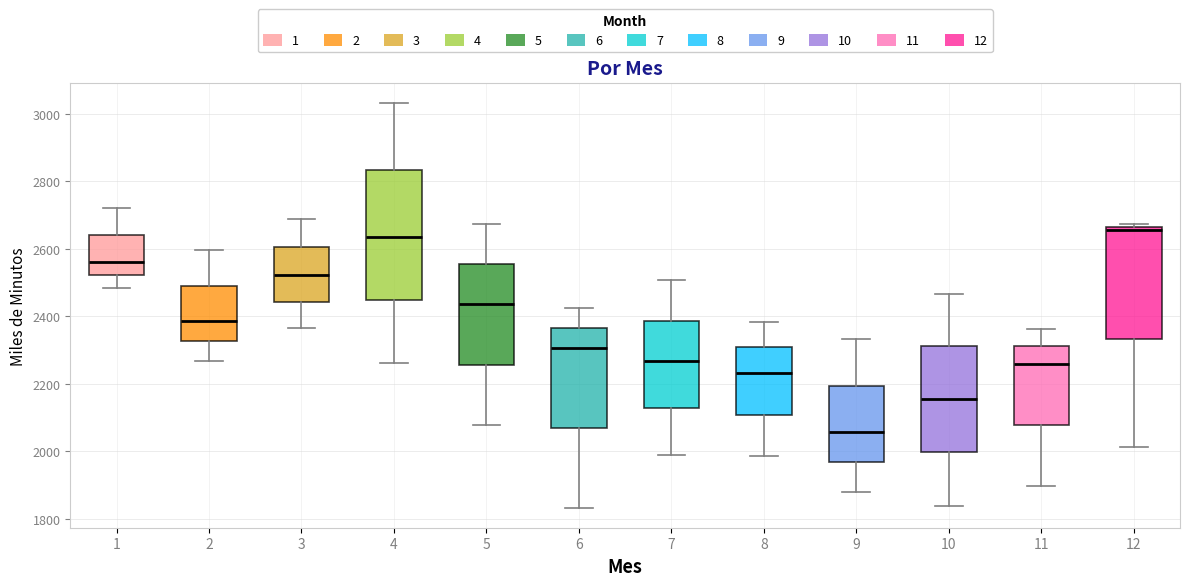

Reading left to right, read every box against the y-axis: the position of its median line, the range the box covers, and the ends of its whiskers. The values are not printed on the chart, so give them approximately, as read against the axis.

1: median 2560, box 2520 to 2640, whiskers 2480 to 2720
2: median 2380, box 2320 to 2500, whiskers 2260 to 2600
3: median 2520, box 2440 to 2600, whiskers 2360 to 2680
4: median 2640, box 2440 to 2840, whiskers 2260 to 3040
5: median 2440, box 2260 to 2560, whiskers 2080 to 2680
6: median 2300, box 2080 to 2360, whiskers 1840 to 2420
7: median 2260, box 2120 to 2380, whiskers 2000 to 2500
8: median 2240, box 2100 to 2300, whiskers 1980 to 2380
9: median 2060, box 1960 to 2200, whiskers 1880 to 2340
10: median 2160, box 2000 to 2320, whiskers 1840 to 2460
11: median 2260, box 2080 to 2320, whiskers 1900 to 2360
12: median 2660 (just below the box's upper edge), box 2340 to 2660, whiskers 2020 to 2680